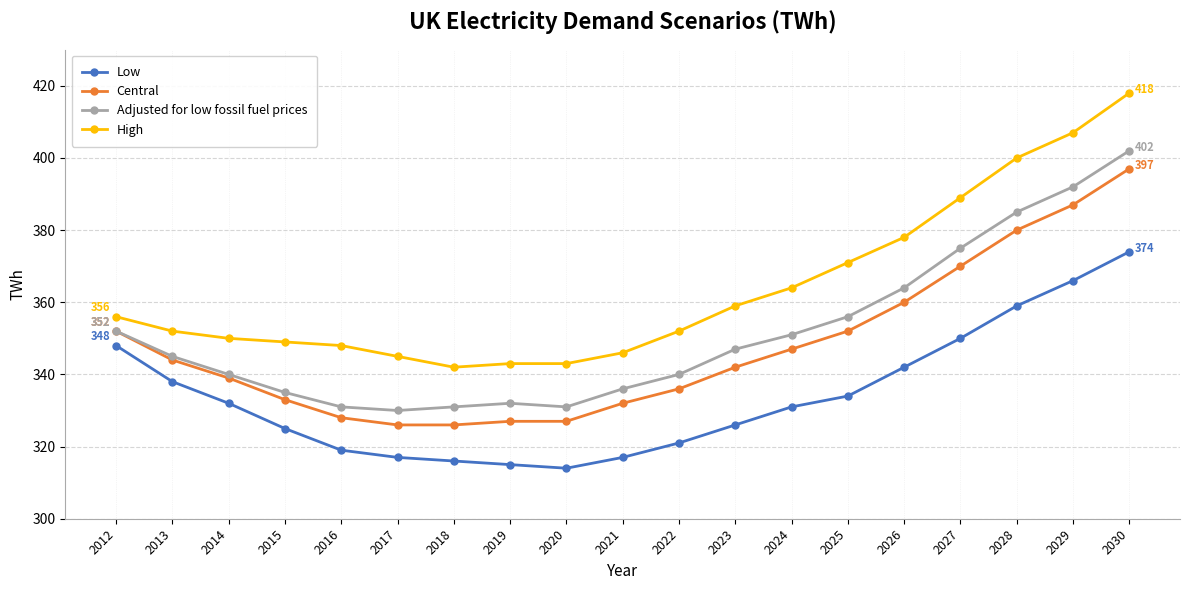

Which series has the largest range (max minus min)?

High